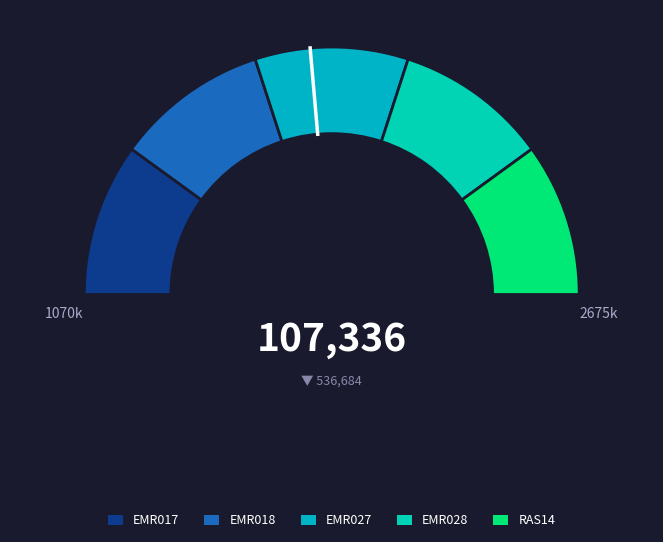

What is the ratio of the value at RAS14 to the value at EMR017?

1.0